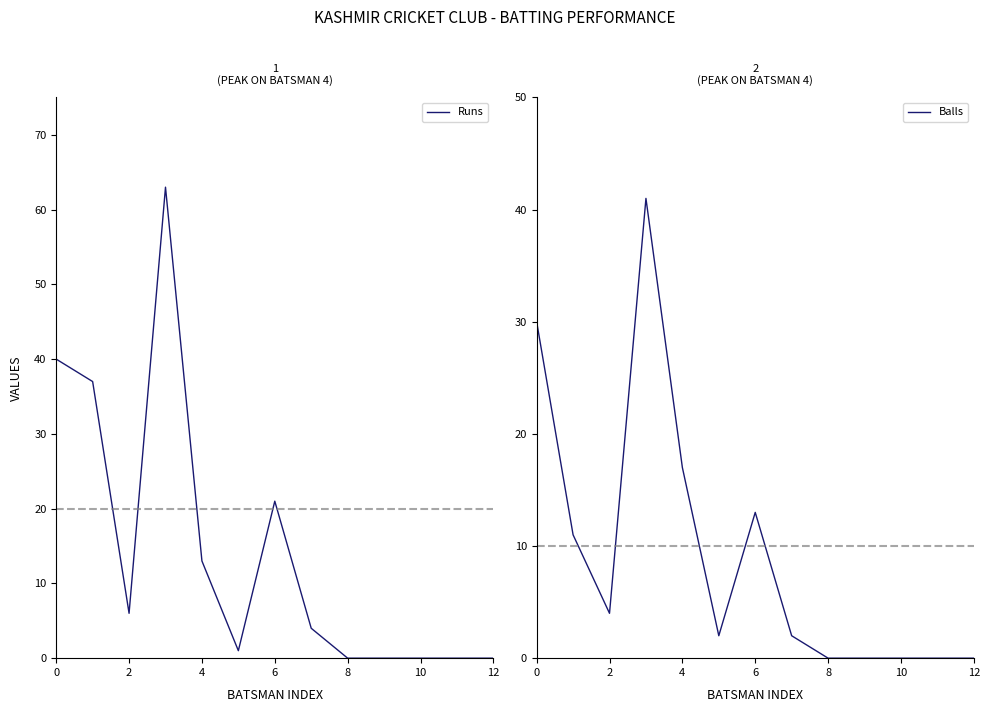

The Runs series shows 0 at 8. True or false?

True